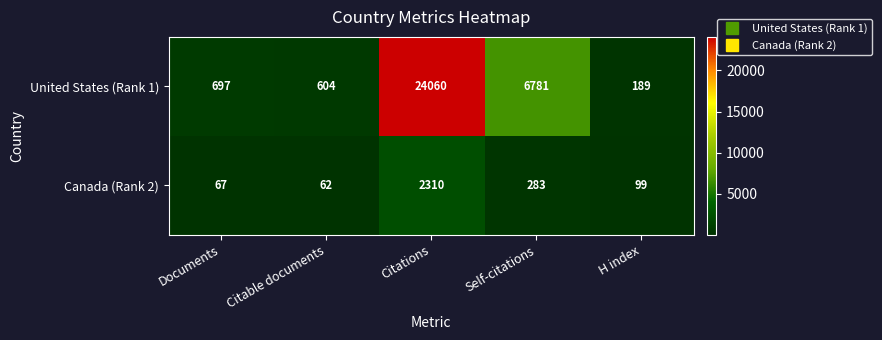

At which label does United States (Rank 1) reach its peak?

Citations